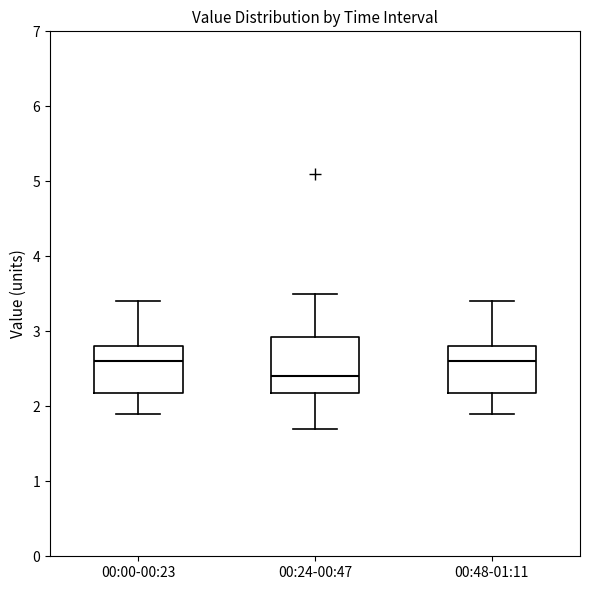

Reading left to right, transcribe this box plot: for each box, give where its median line is, the range the box spans, and where its two whiskers end, as read against the y-axis. The values are not printed on the chart, so give them approximately, as read against the axis.

00:00-00:23: median 2.6, box 2.2 to 2.8, whiskers 1.9 to 3.4
00:24-00:47: median 2.4, box 2.2 to 2.9, whiskers 1.7 to 3.5
00:48-01:11: median 2.6, box 2.2 to 2.8, whiskers 1.9 to 3.4